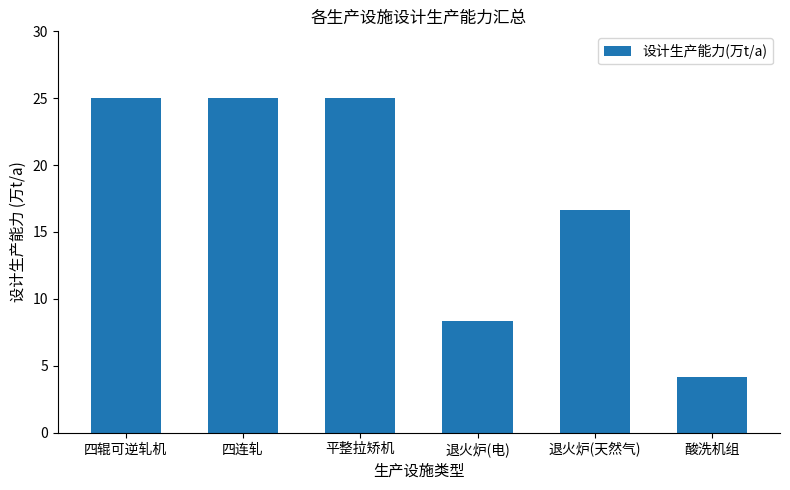

What is the label of the 1st bar from the right?

酸洗机组